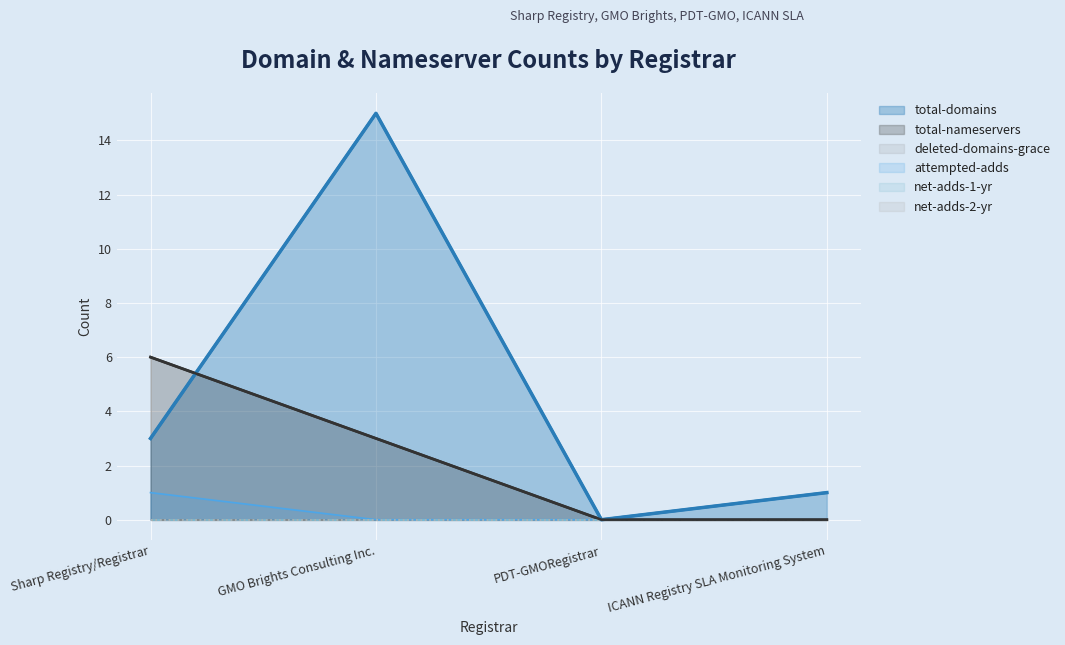

True or false: attempted-adds has more than 1 points higher than both neighbors.

False